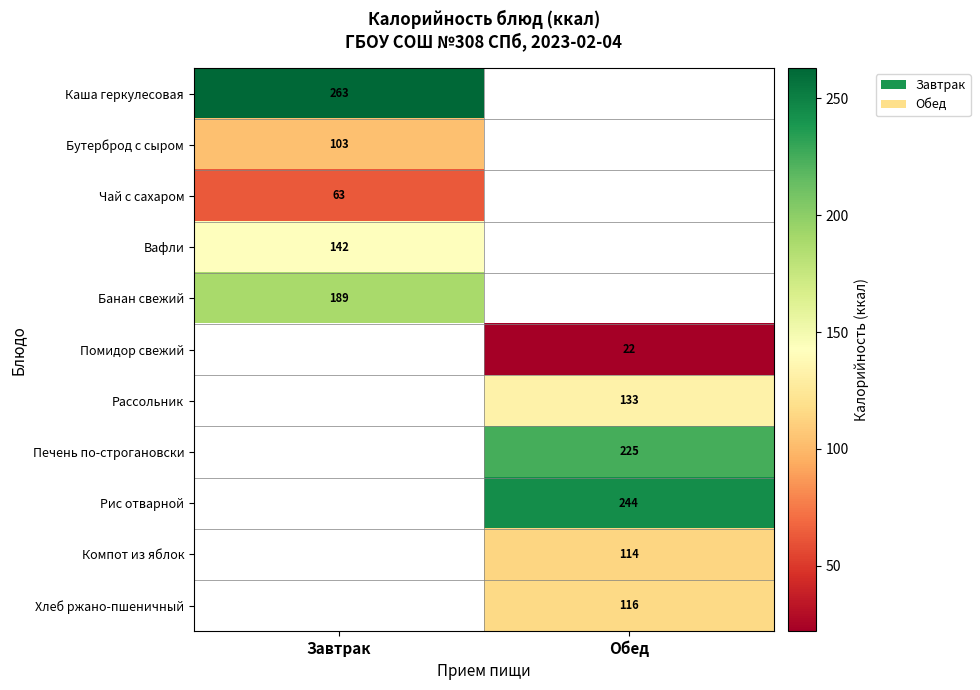

What is the spread (max minus min) of values at Завтрак?

200.0